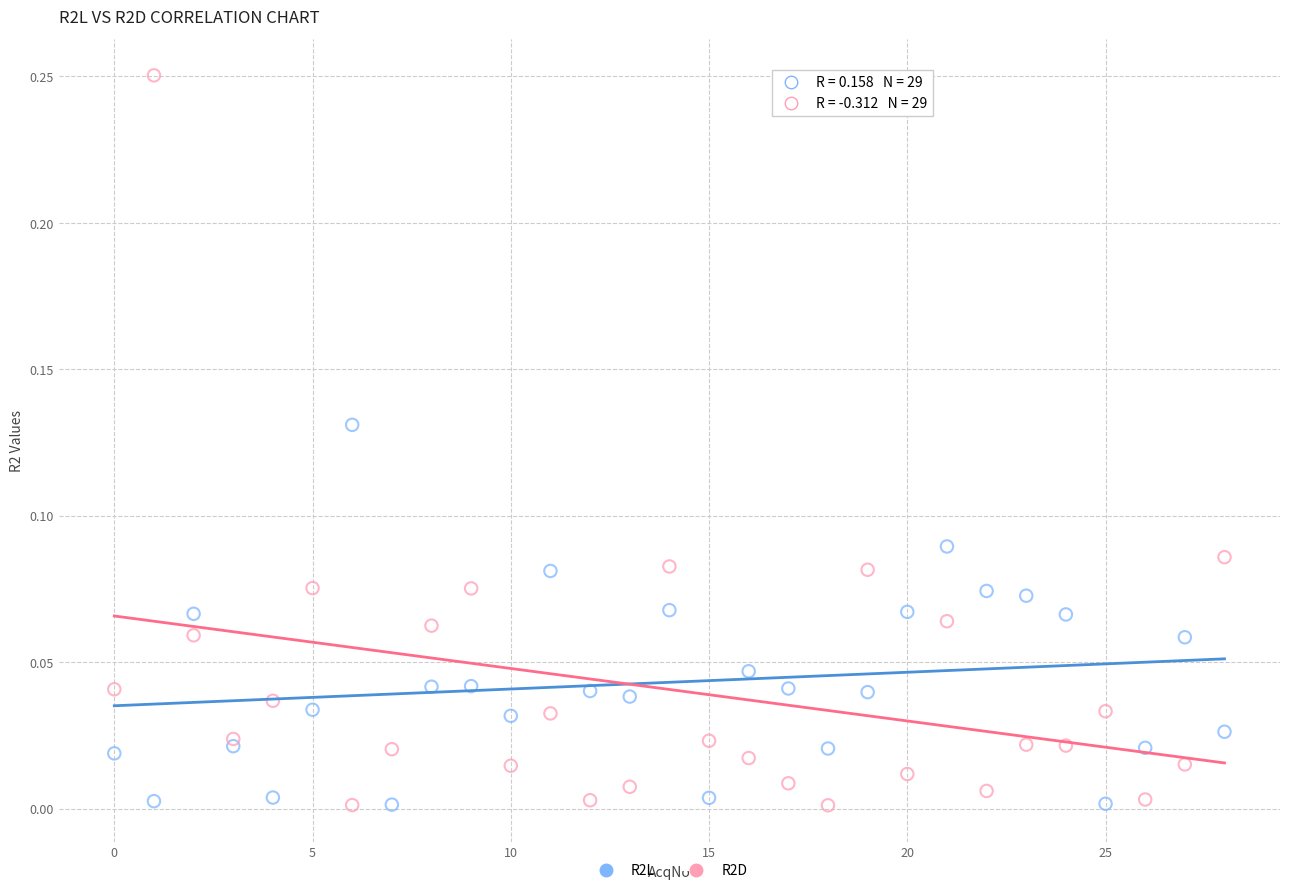

Which series contains the highest Y value?

R2D